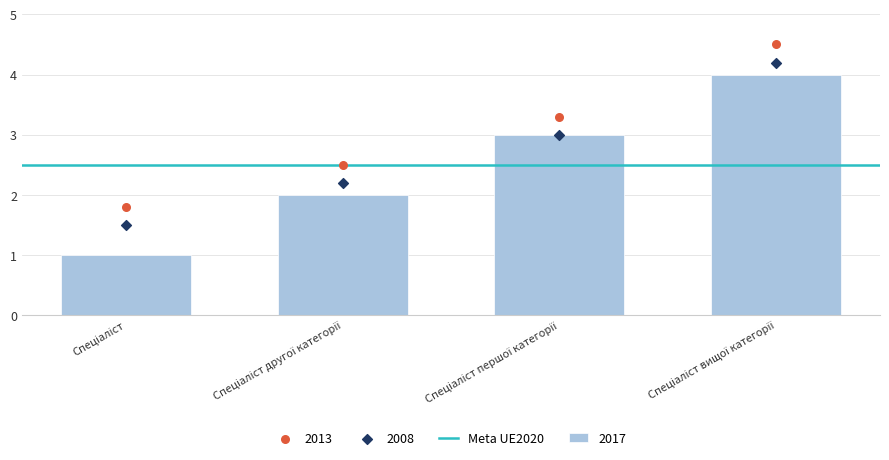

Which has a higher value, Спеціаліст вищої категорії or Спеціаліст?

Спеціаліст вищої категорії